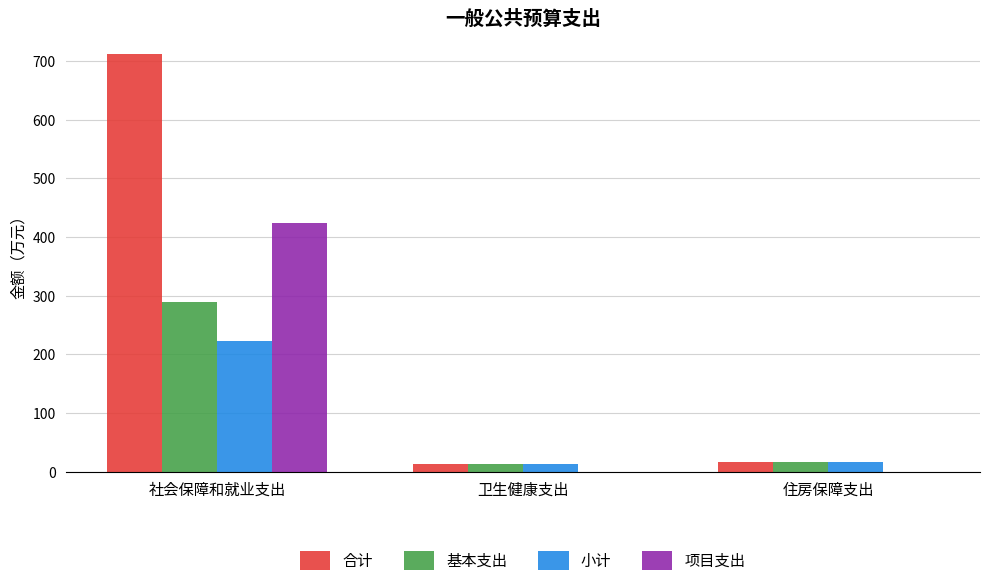

What is the approximate value of 小计 at 住房保障支出?

16.2